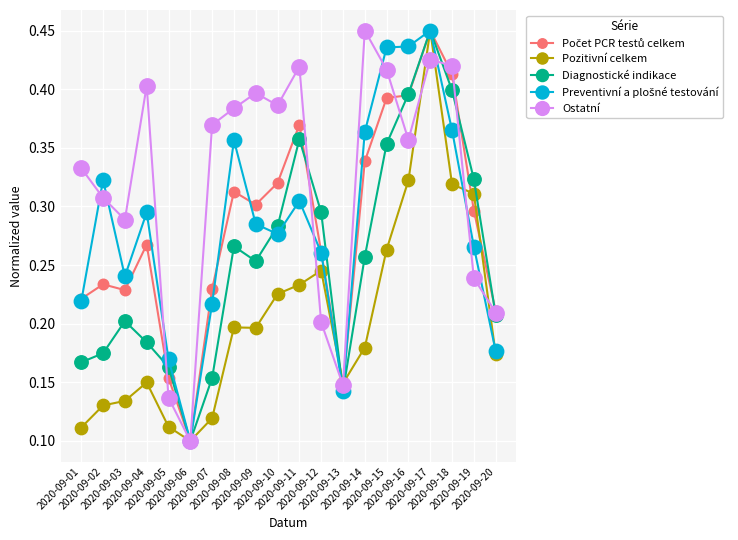

What is the total value across all series at 2020-09-14?

1.6